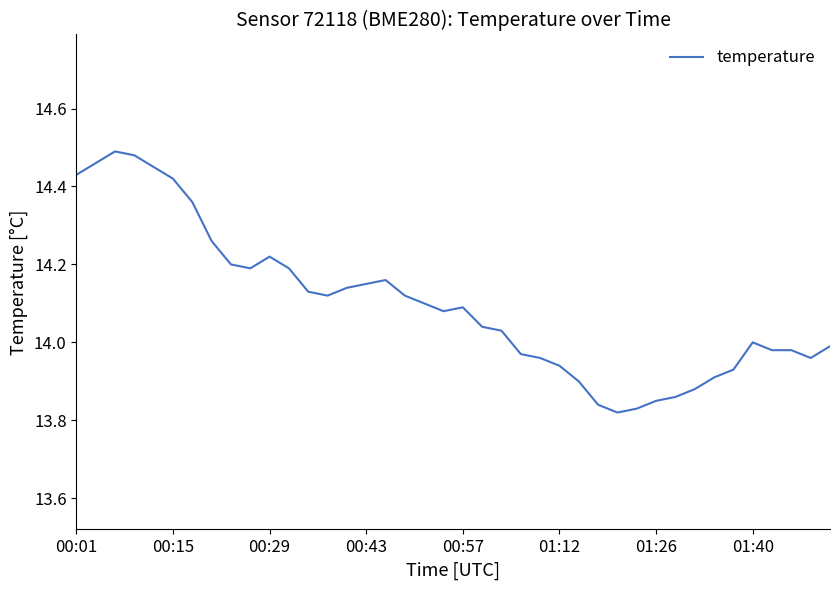

What is the difference between the maximum and minimum values?

0.7